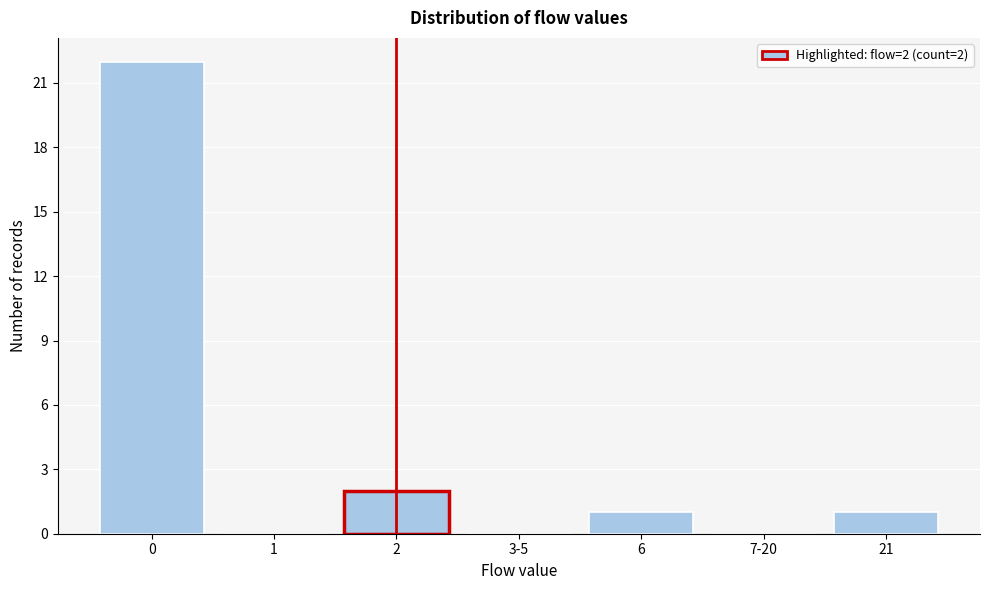

Reading left to right, transcribe all the data shown in this chart.

0=22	1=0	2=2	3-5=0	6=1	7-20=0	21=1